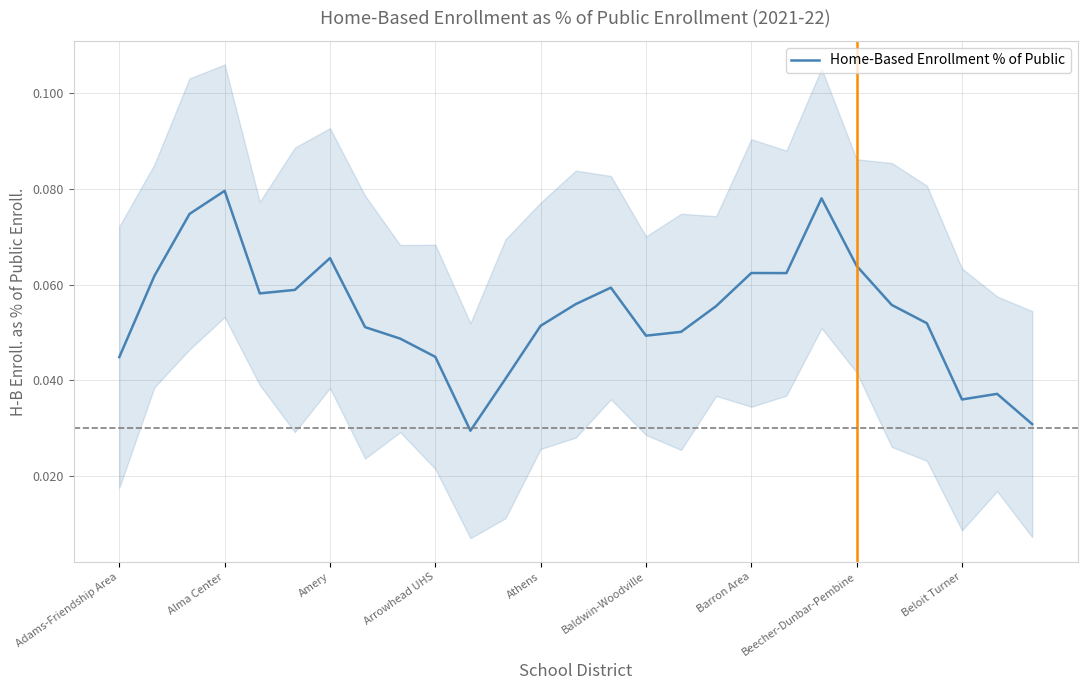

How many lines are shown in the chart?

1